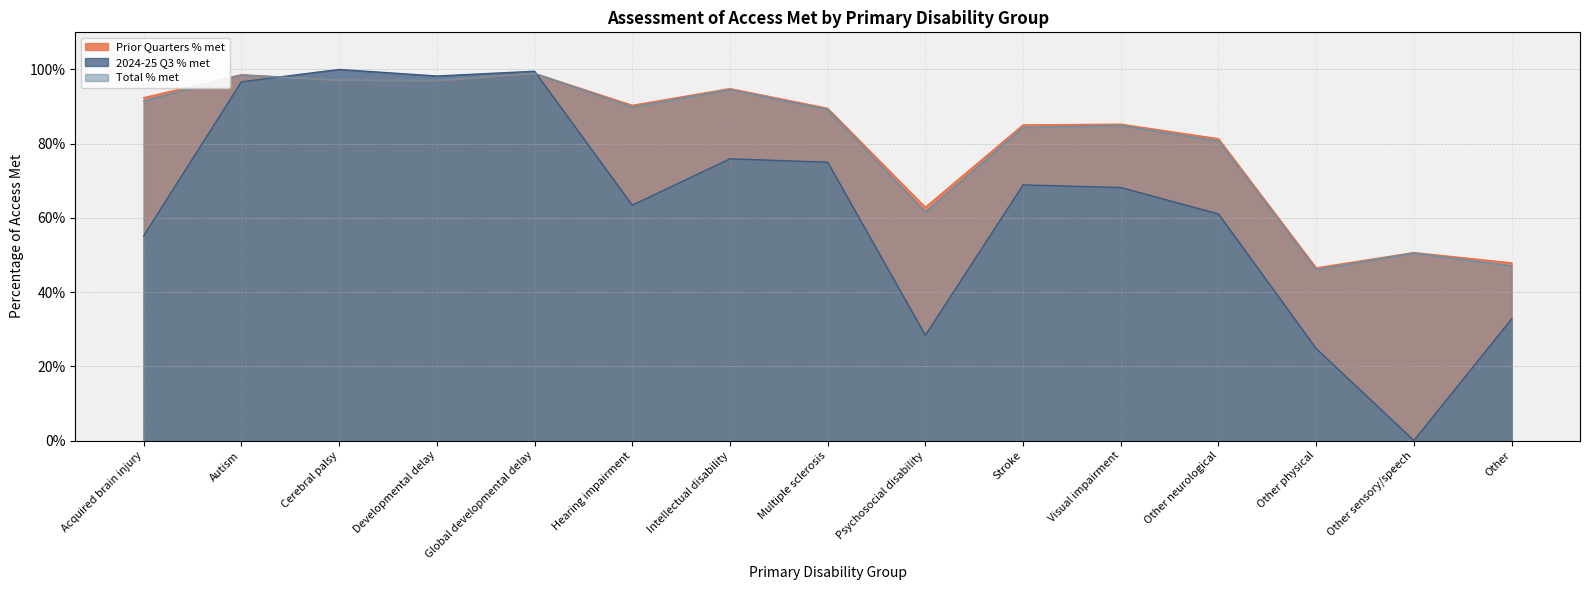

At which category is the sum across all series the highest?

Global developmental delay